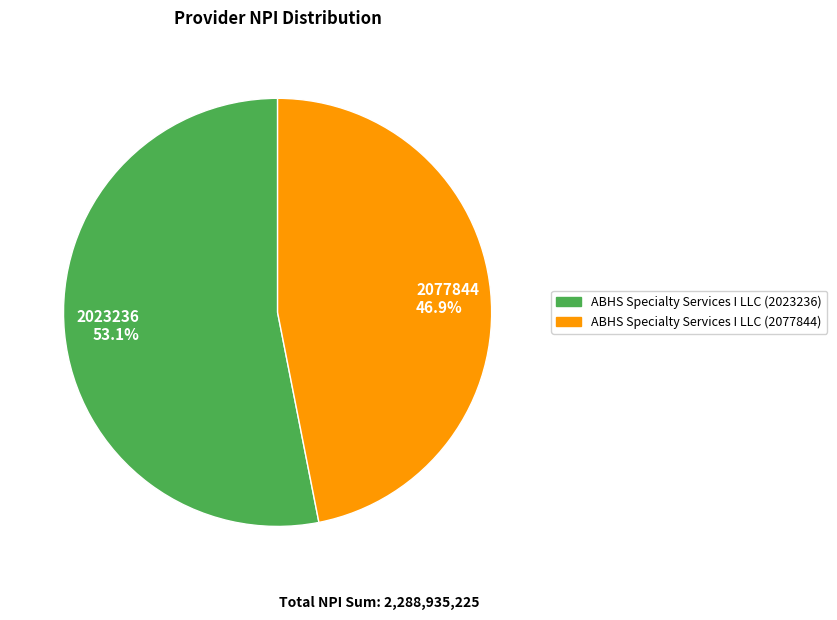

To the nearest percent, what is the combined percentage of 2077844 and 2023236?

100%